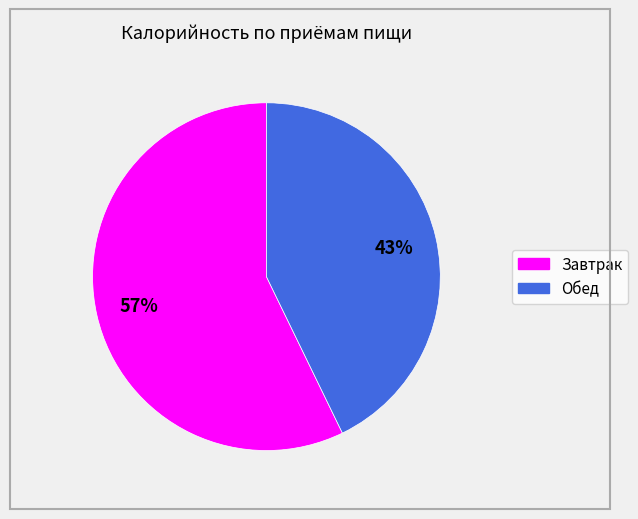

Between Завтрак and Обед, which is larger?

Завтрак